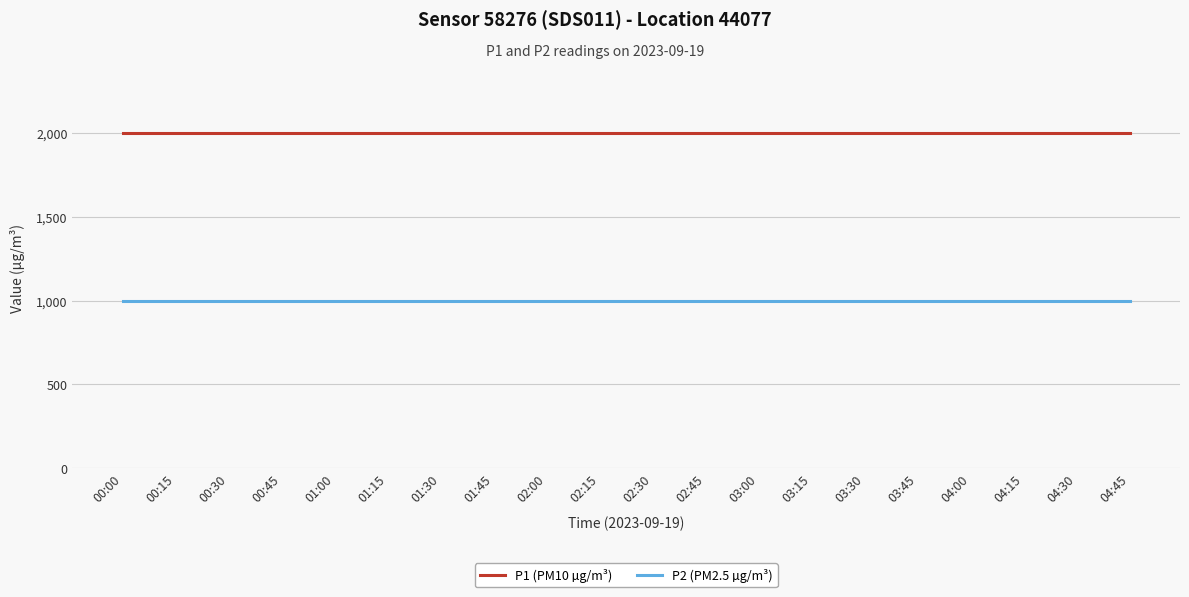

True or false: P1 (PM10 µg/m³) and P2 (PM2.5 µg/m³) cross at least once.

False